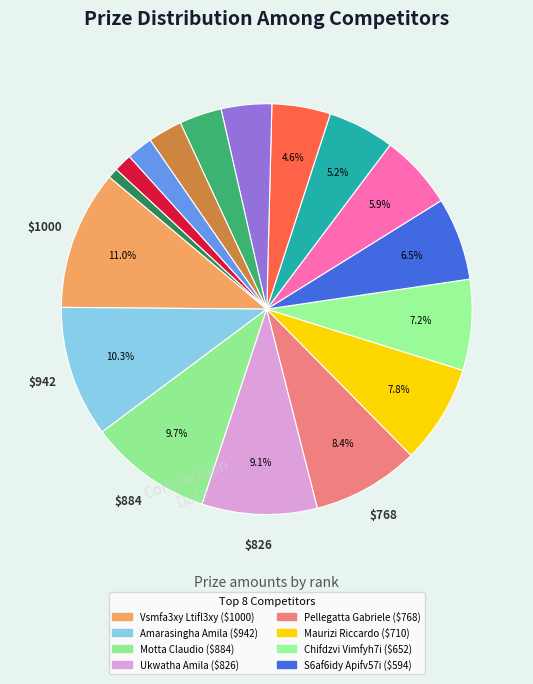

How many slices are in this pie chart?

17